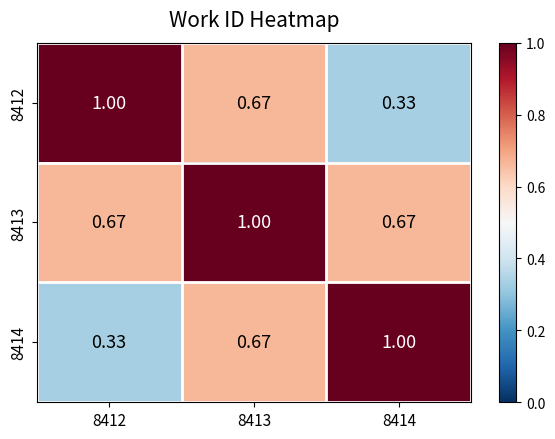

Count the number of data series in this chart.

3